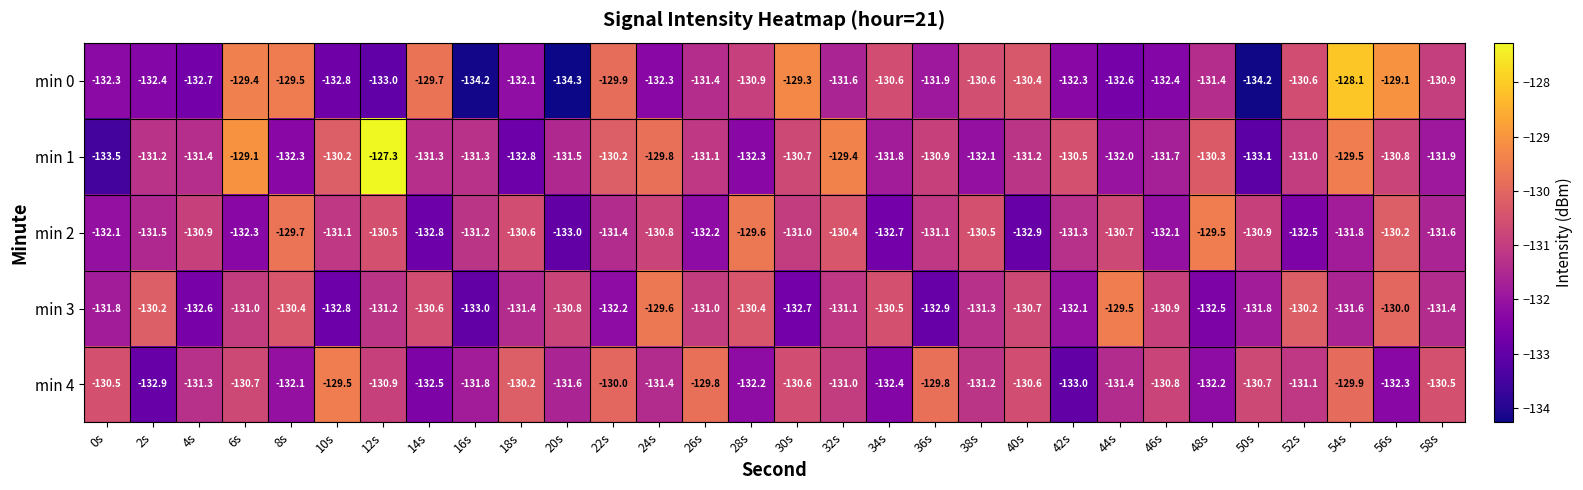

The min 3 series shows -61.5 at 30s. True or false?

False